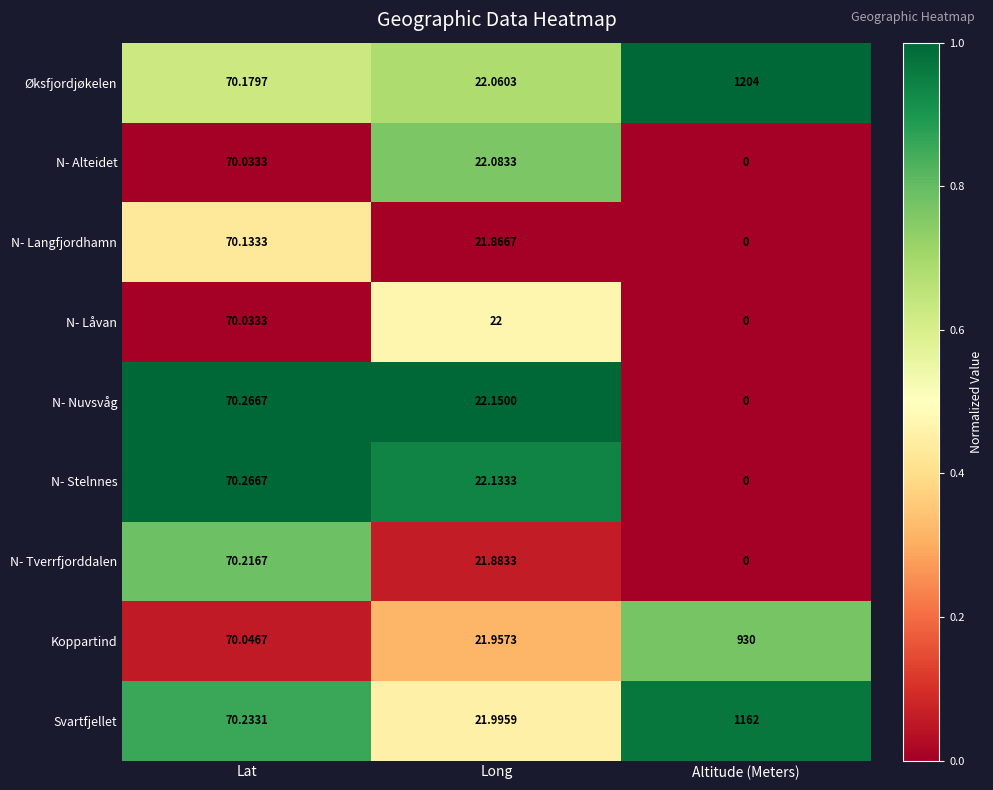

At which label is Svartfjellet closest to 591?

Lat